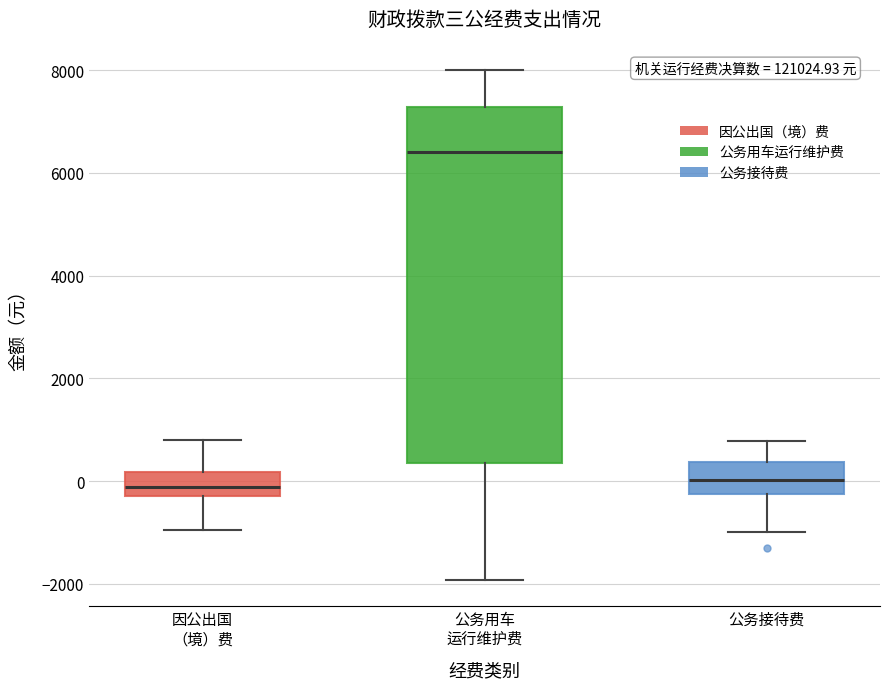

Which box has the highest median line?

公务用车 运行维护费